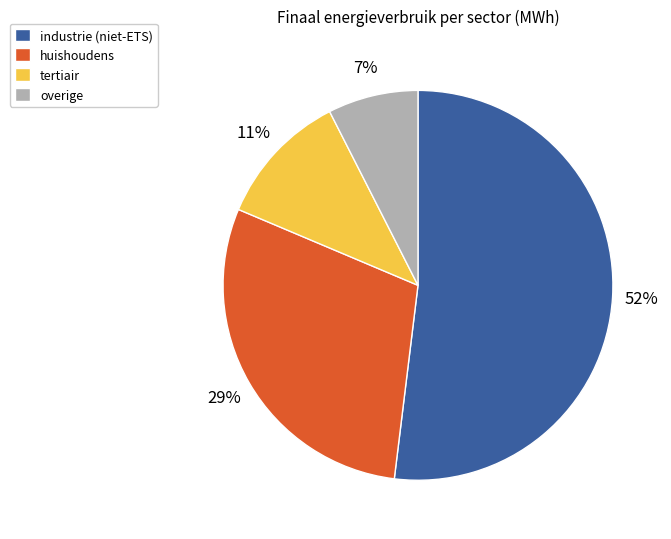

Rank the categories by value from lowest to highest.

overige, tertiair, huishoudens, industrie (niet-ETS)